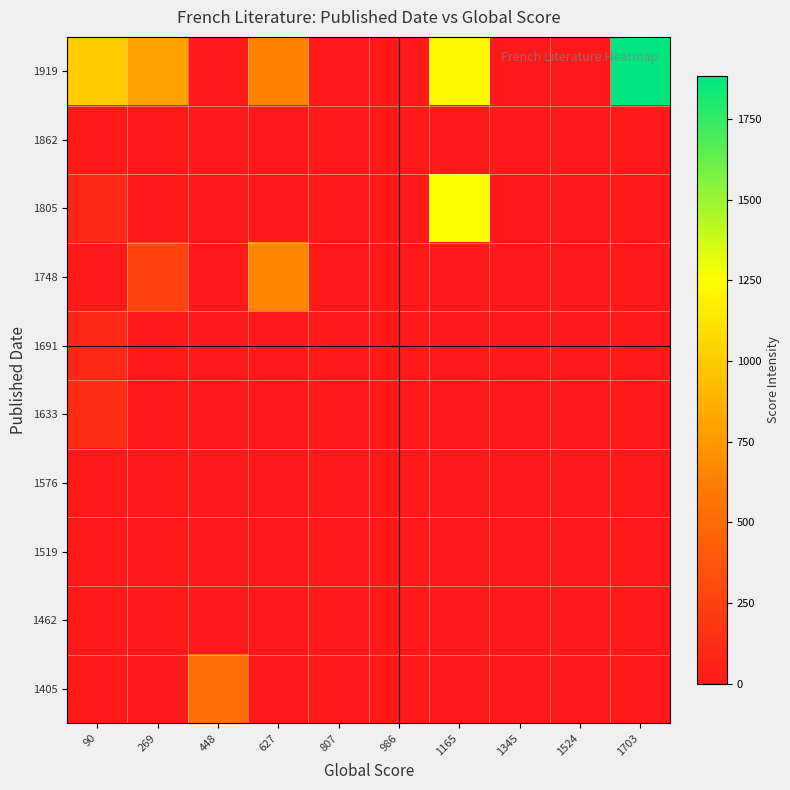

Which label corresponds to the smallest value in the chart?

90